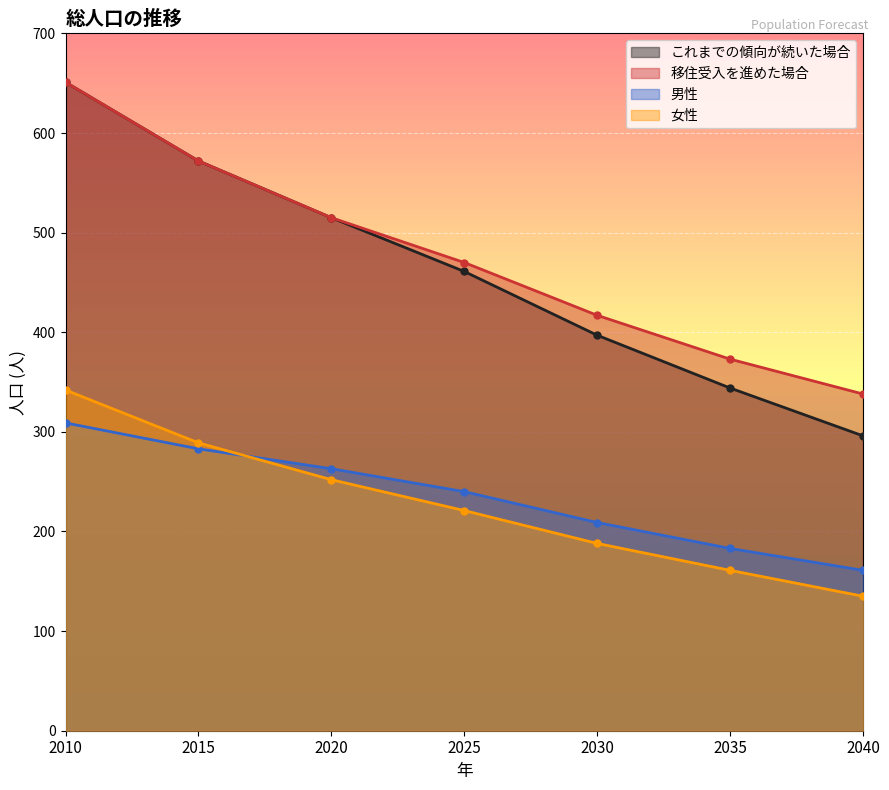

Where is 移住受入を進めた場合 nearest to the value 494?

2020